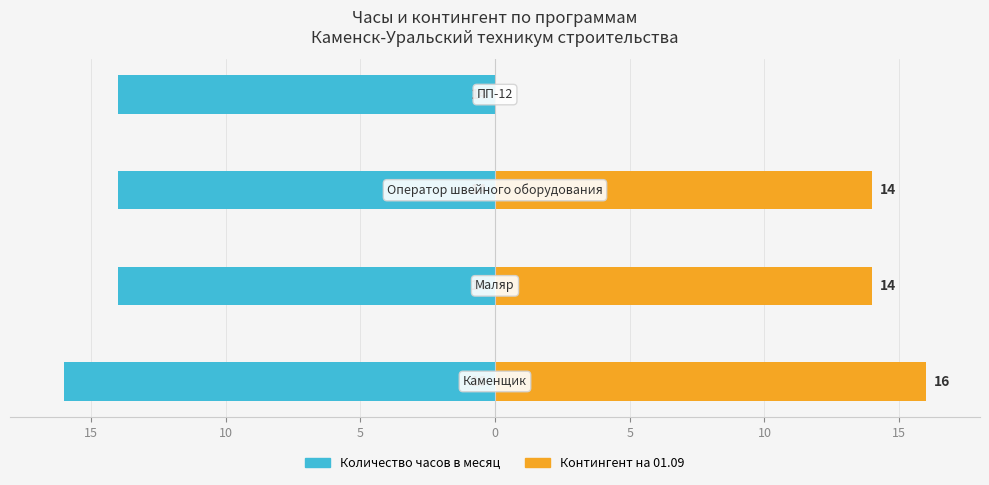

How many distinct data groups are displayed?

2